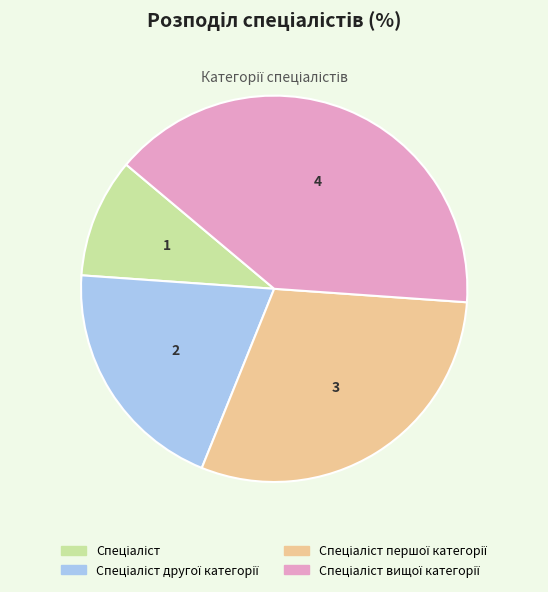

Is there a majority slice in this chart?

No